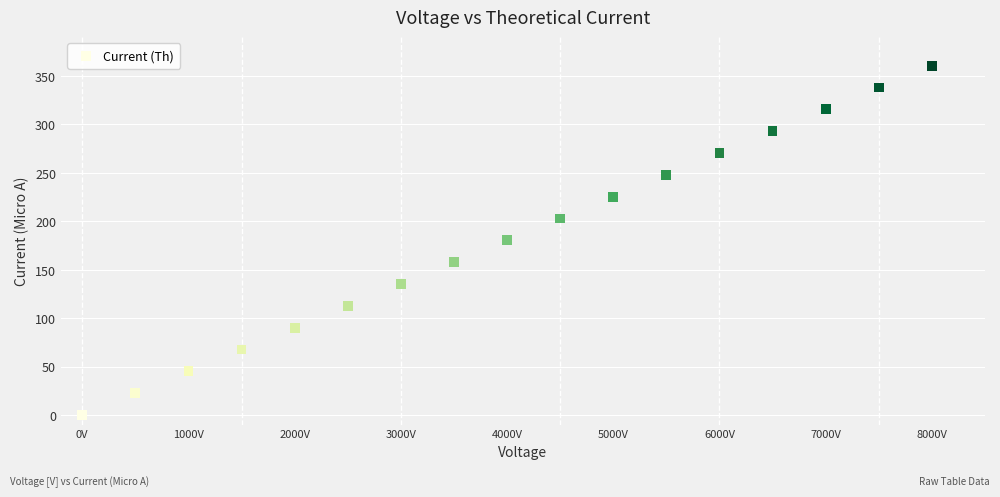

What is the range of X values (max minus min)?

8000.0